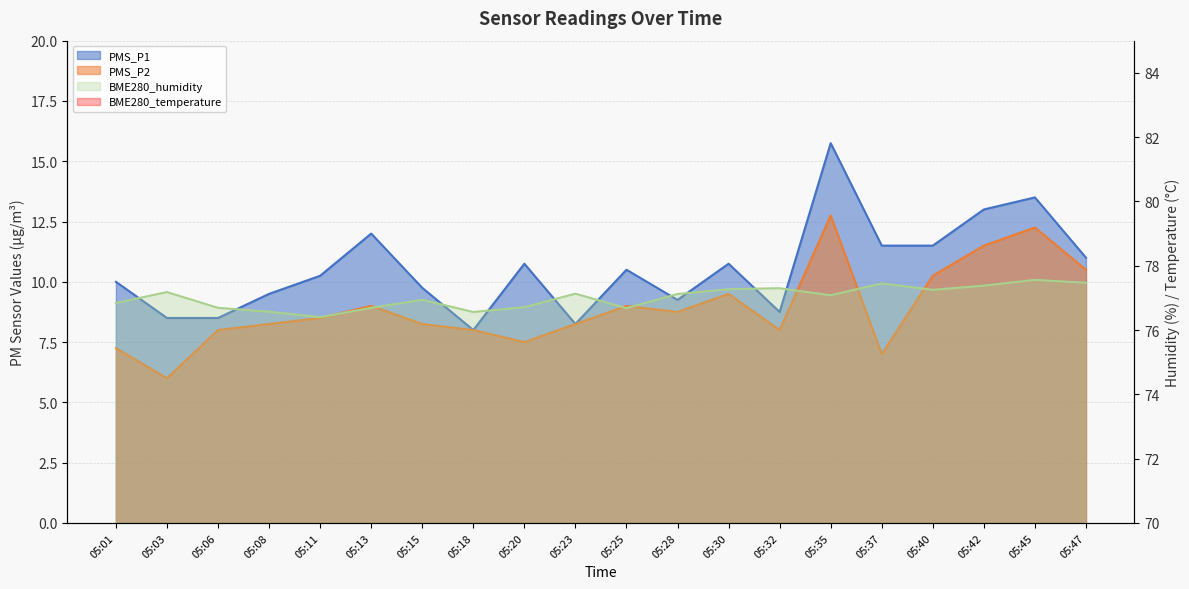

True or false: BME280_humidity and PMS_P1 cross at least once.

False